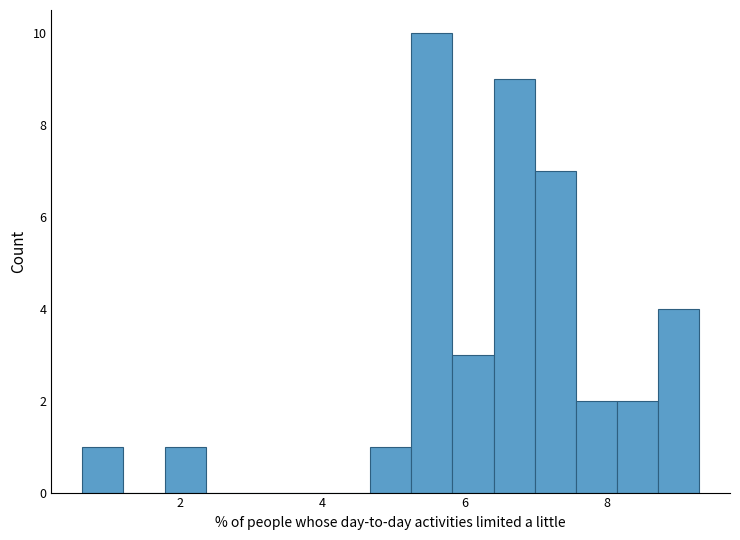

Around what value on the x-axis is the tallest bar? Give the approximate position of its centre, as read against the axis.

5.6